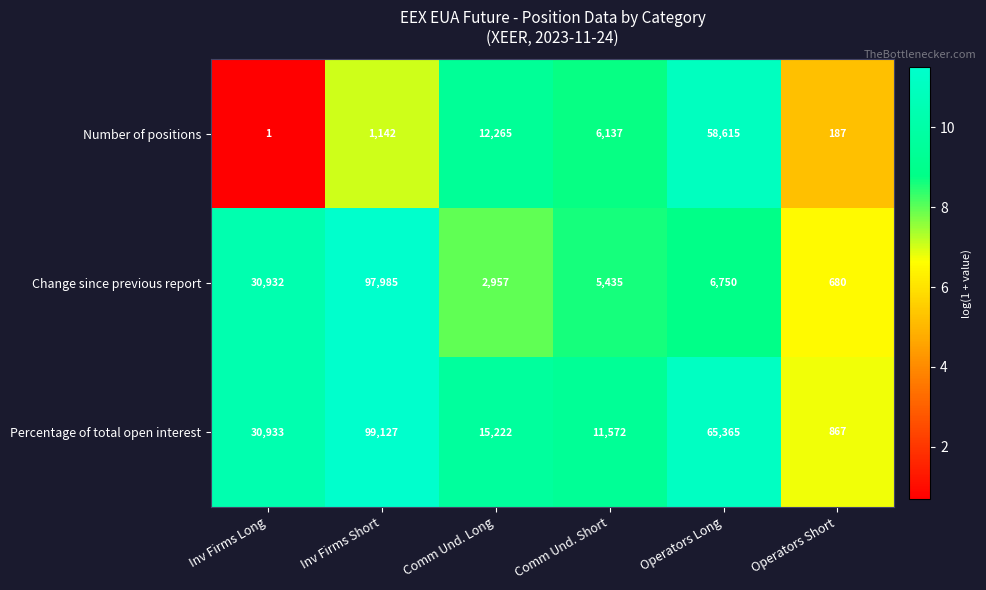

What is the total value across all series at Inv Firms Short?

198254